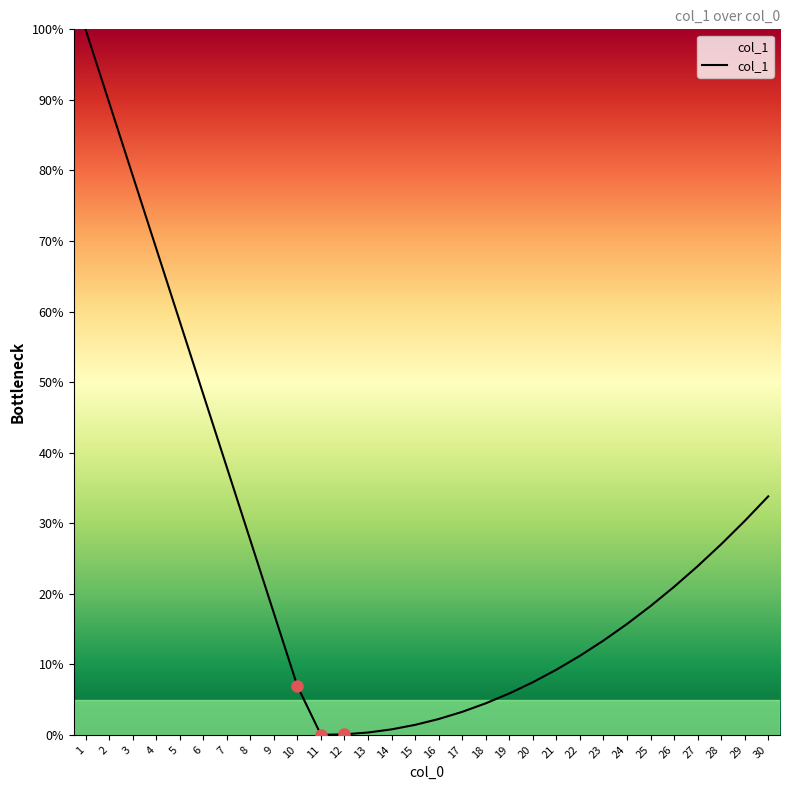

Approximately how many times larger is the value at 24 compared to 22?

1.4